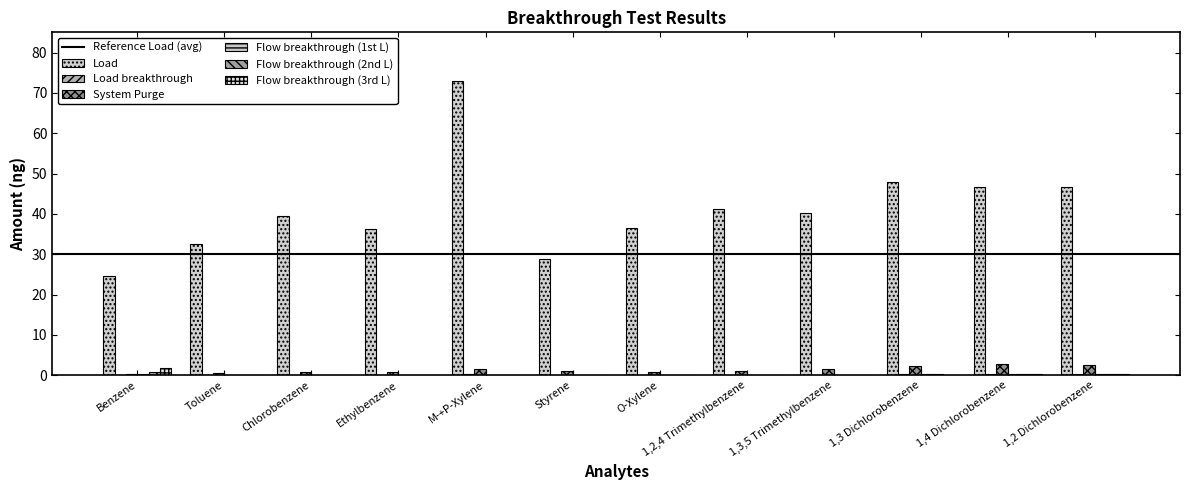

Which series has the largest total across all categories?

Load